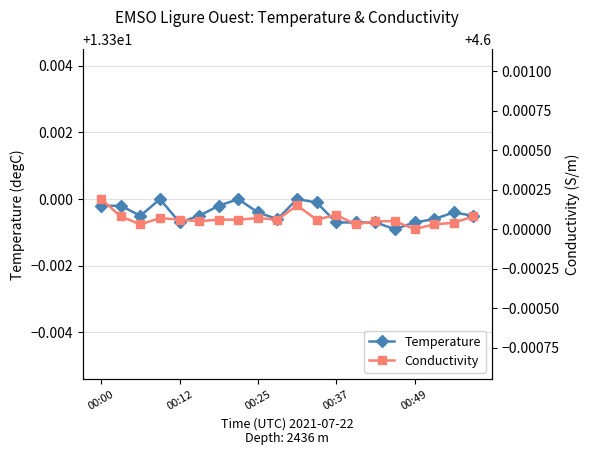

Does the chart have visible grid lines?

Yes